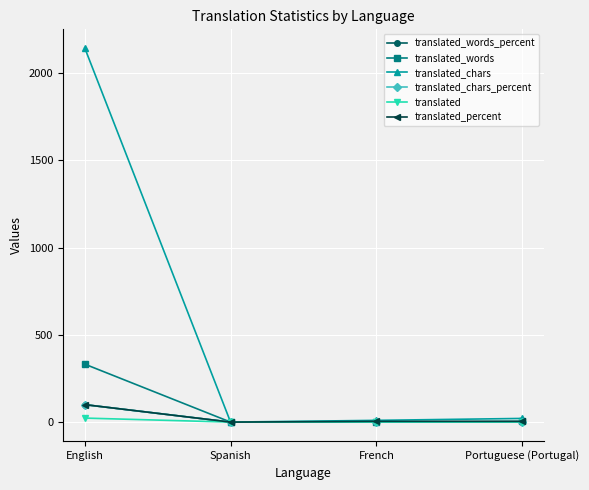

What are all the series names shown in the legend?

translated_words_percent, translated_words, translated_chars, translated_chars_percent, translated, translated_percent